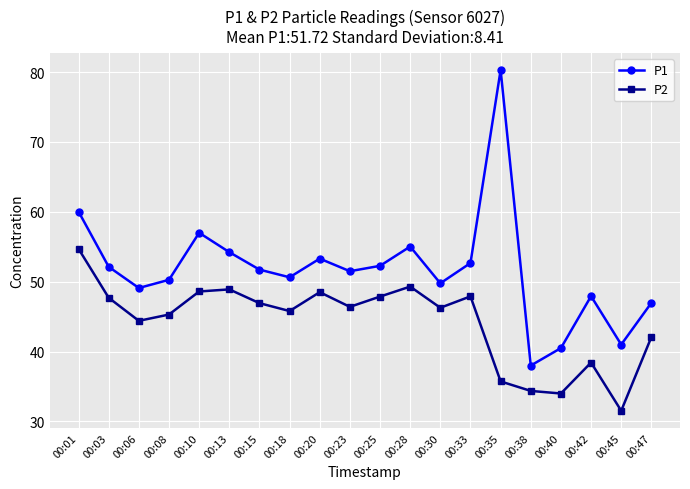

True or false: P1 and P2 cross at least once.

False